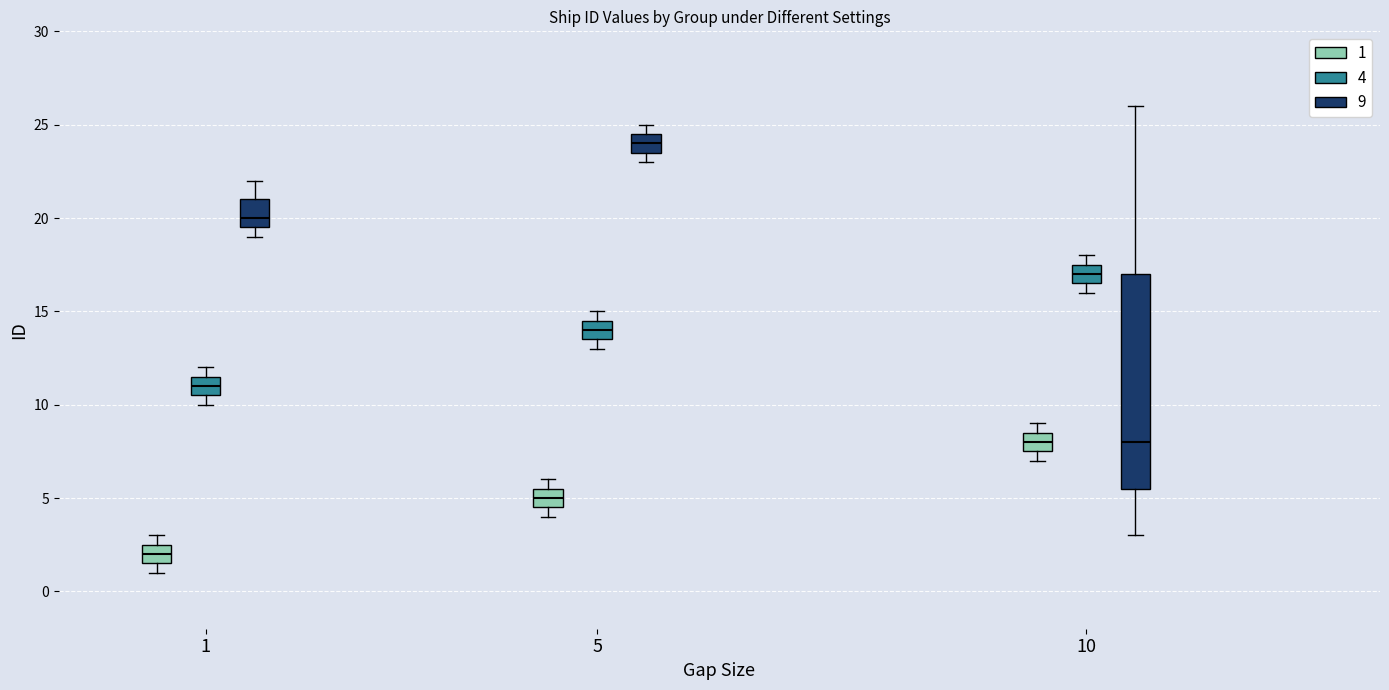

Comparing the boxes themselves (not the whiskers), which one is the tallest?

10 (9)